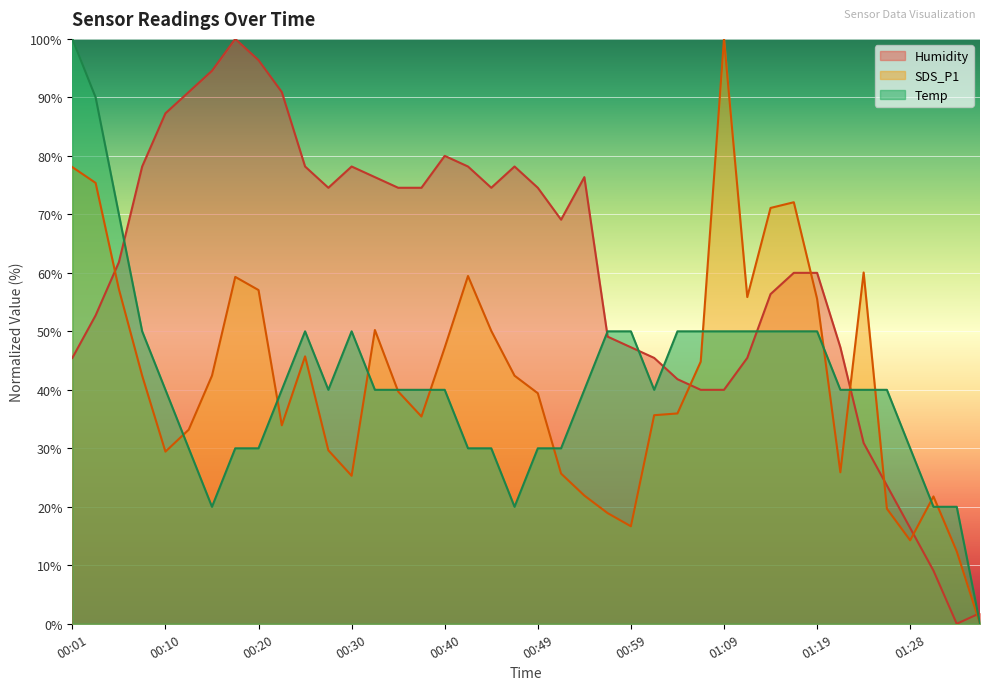

Read the SDS_P1 value at 00:25.

45.7